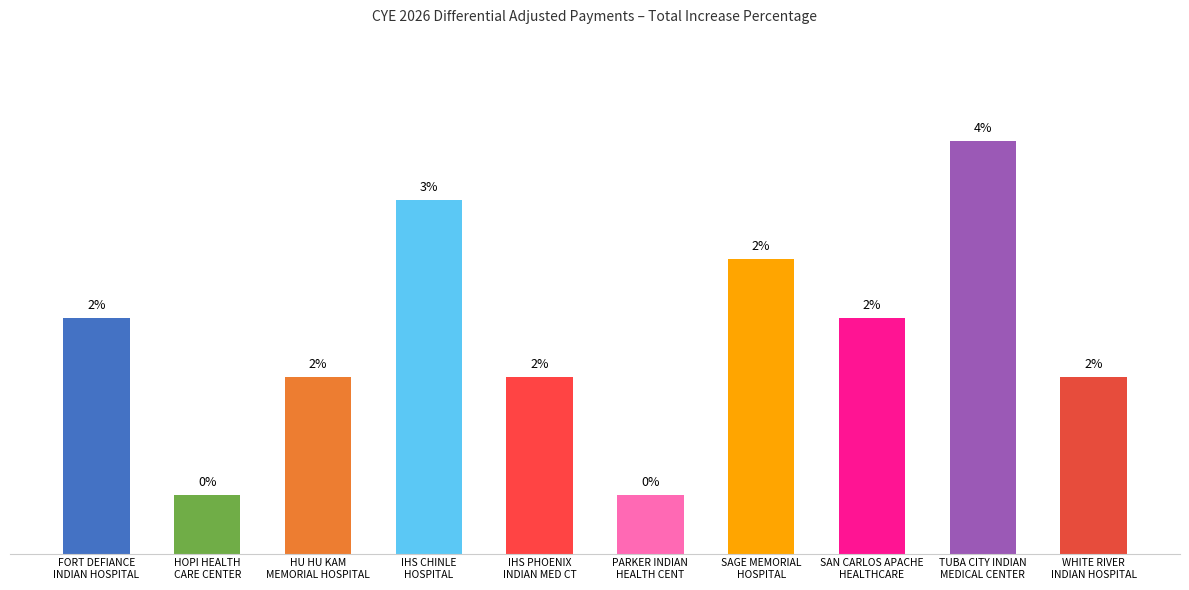

List the labels in order of value, smallest first.

HOPI HEALTH
CARE CENTER, PARKER INDIAN
HEALTH CENT, HU HU KAM
MEMORIAL HOSPITAL, IHS PHOENIX
INDIAN MED CT, WHITE RIVER
INDIAN HOSPITAL, FORT DEFIANCE
INDIAN HOSPITAL, SAN CARLOS APACHE
HEALTHCARE, SAGE MEMORIAL
HOSPITAL, IHS CHINLE
HOSPITAL, TUBA CITY INDIAN
MEDICAL CENTER